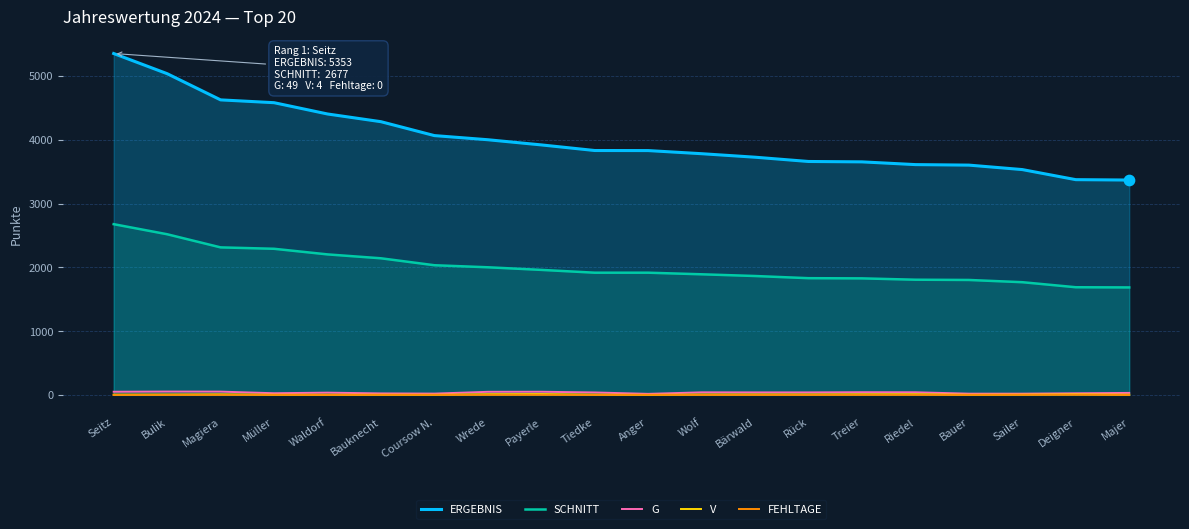

At which category is the sum across all series the highest?

Seitz